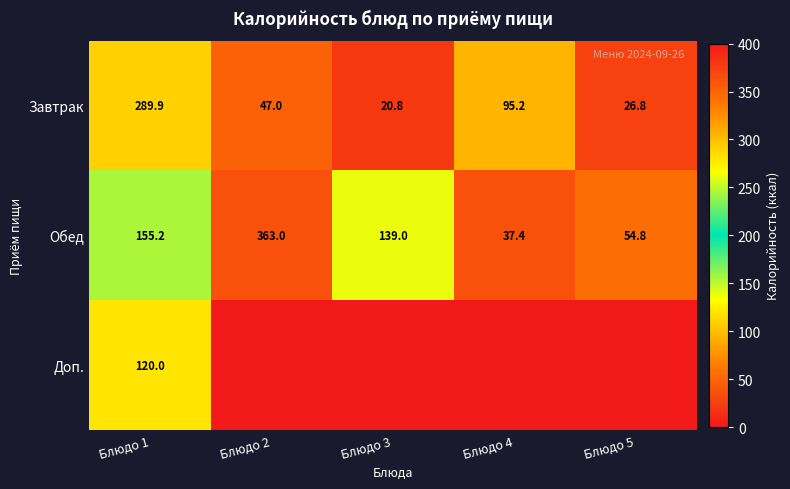

Which has a higher value, Блюдо 1 or Блюдо 3?

Блюдо 1